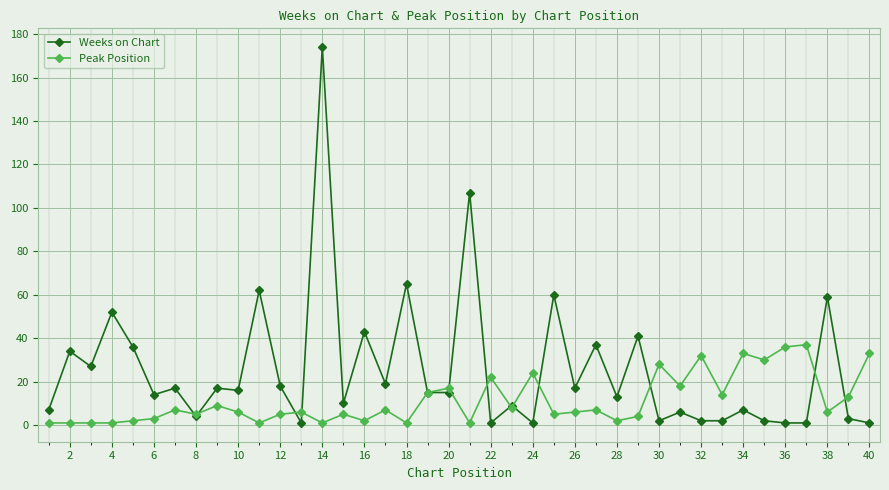

Which series has the largest range (max minus min)?

Weeks on Chart